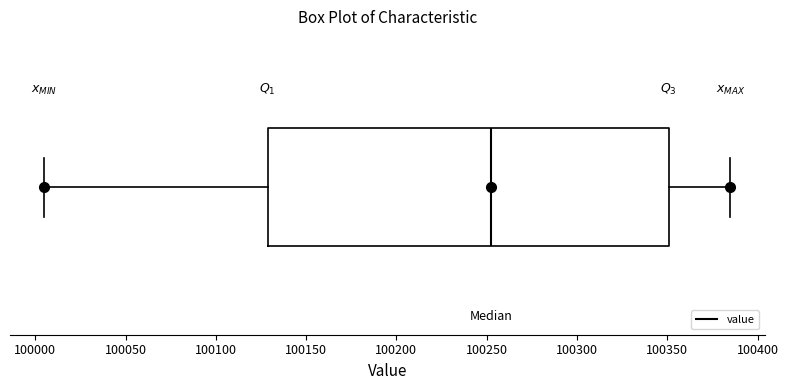

Transcribe this box plot: give where the median line is, the range the box spans, and where the two whiskers end, as read against the x-axis. The values are not printed on the chart, so give them approximately, as read against the axis.

median 100255, box 100130 to 100350, whiskers 100005 to 100385